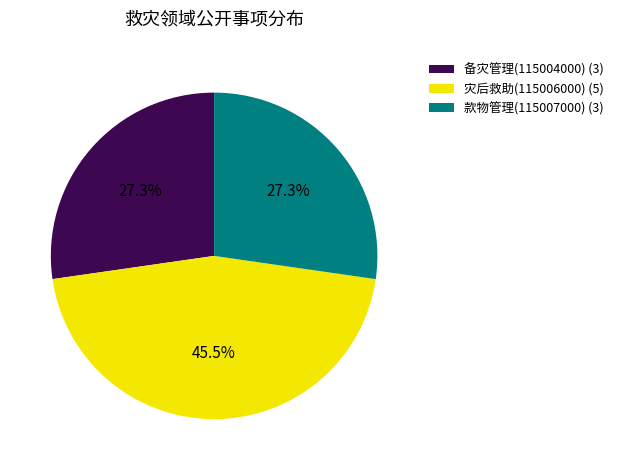

True or false: 备灾管理(115004000) accounts for 27% of the total.

True